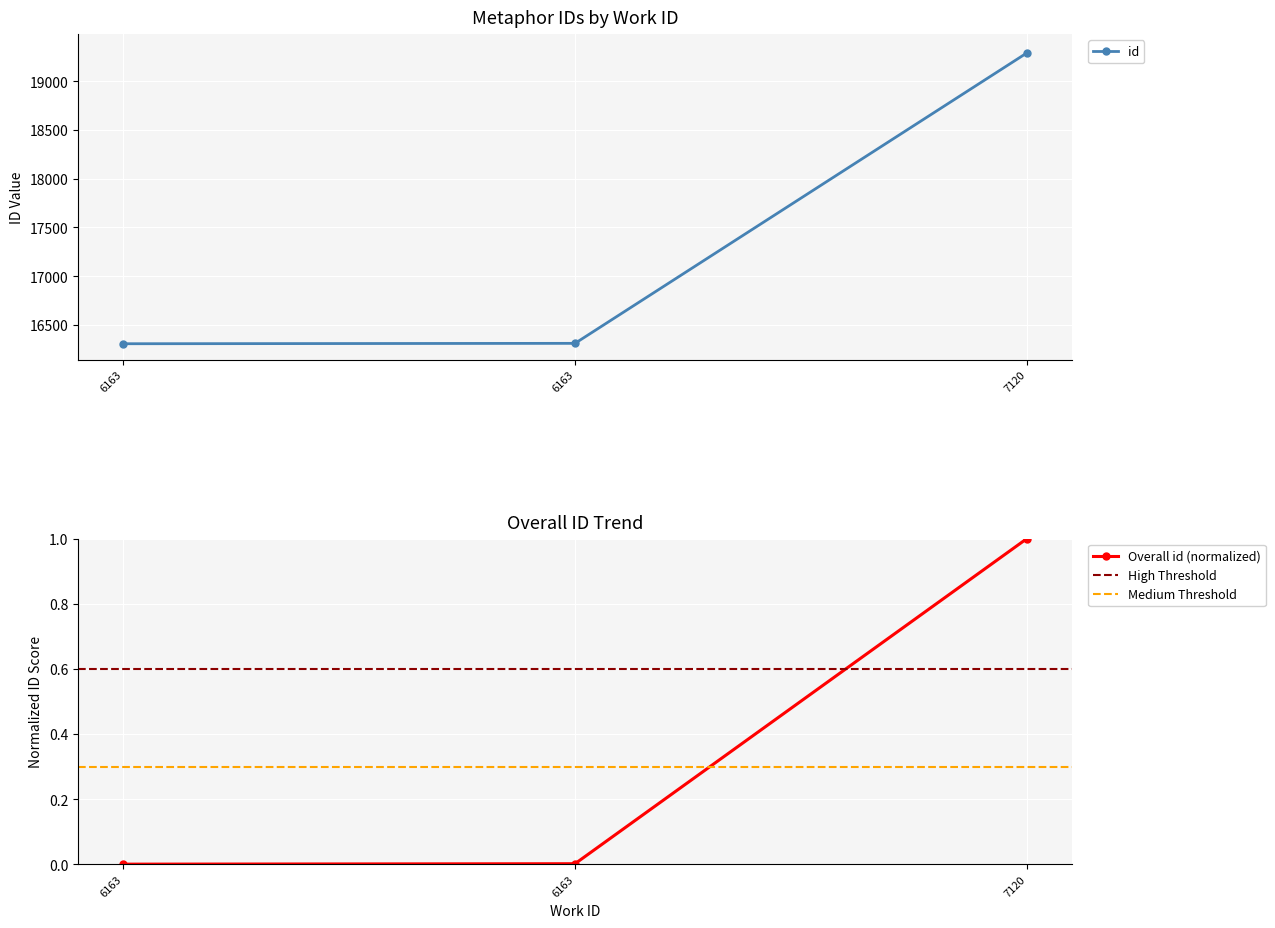

Which label corresponds to the largest value in the chart?

7120